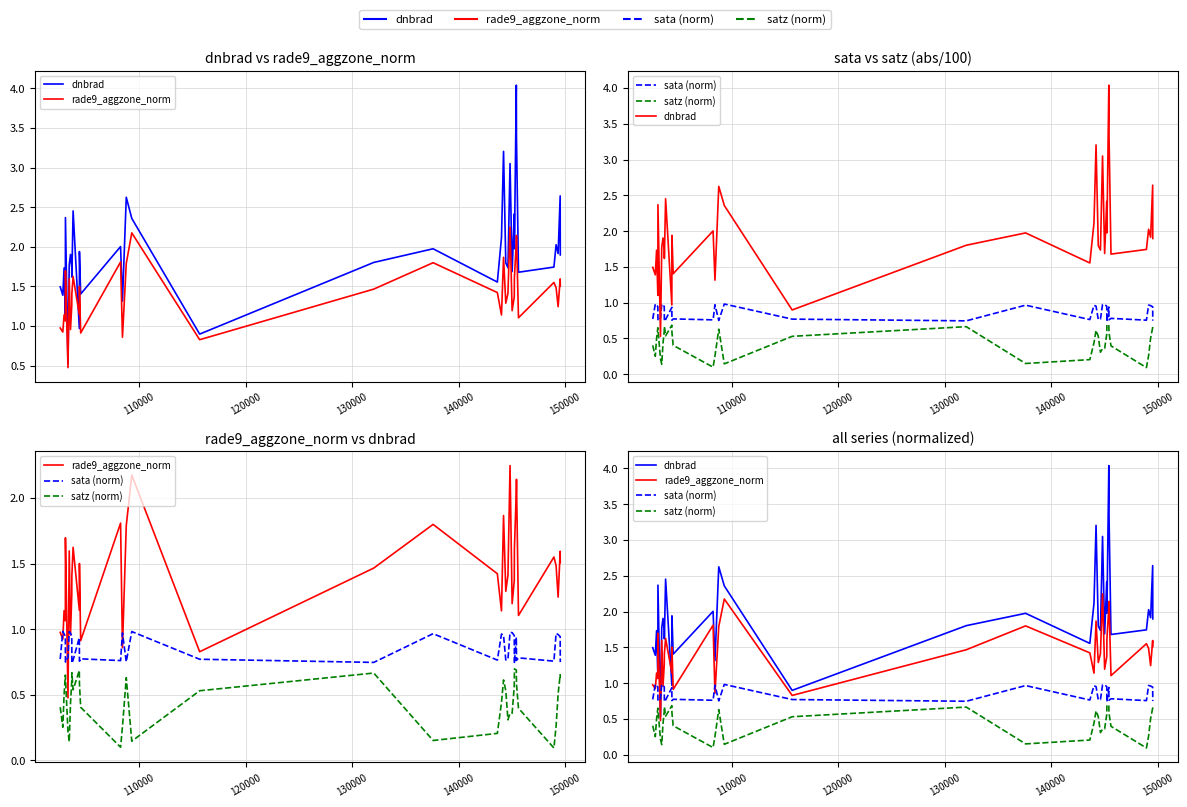

How many values in the rade9_aggzone_norm series exceed 1?

31